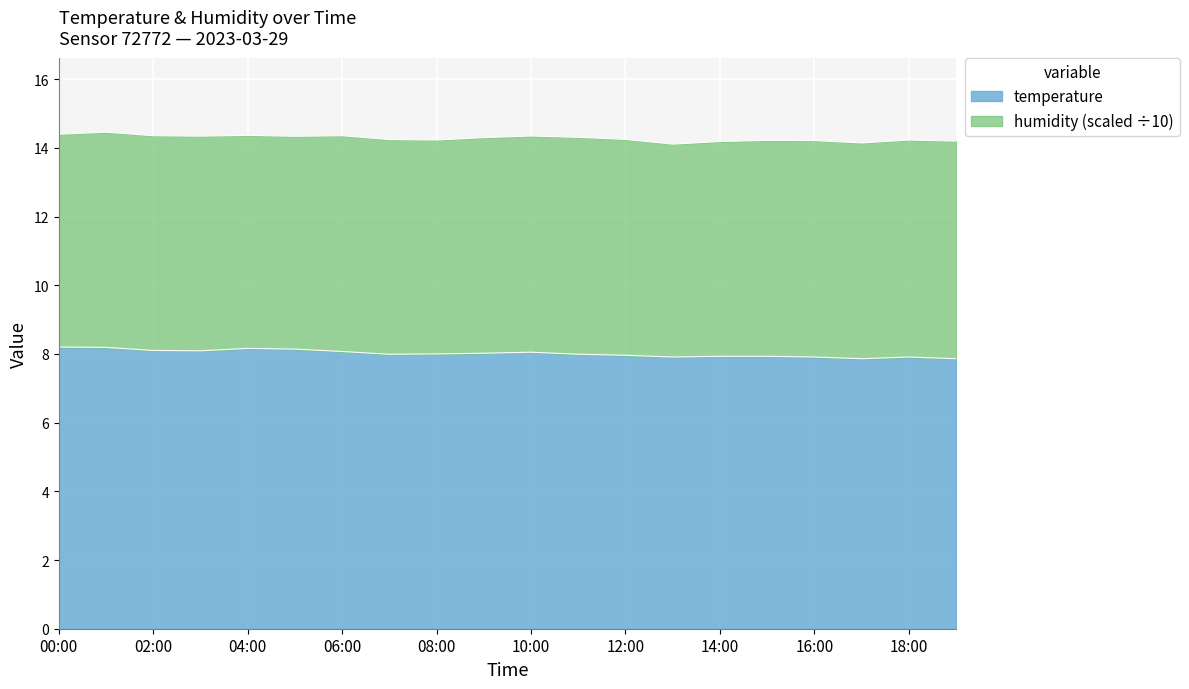

The temperature series shows 7.9 at 18:00. True or false?

True